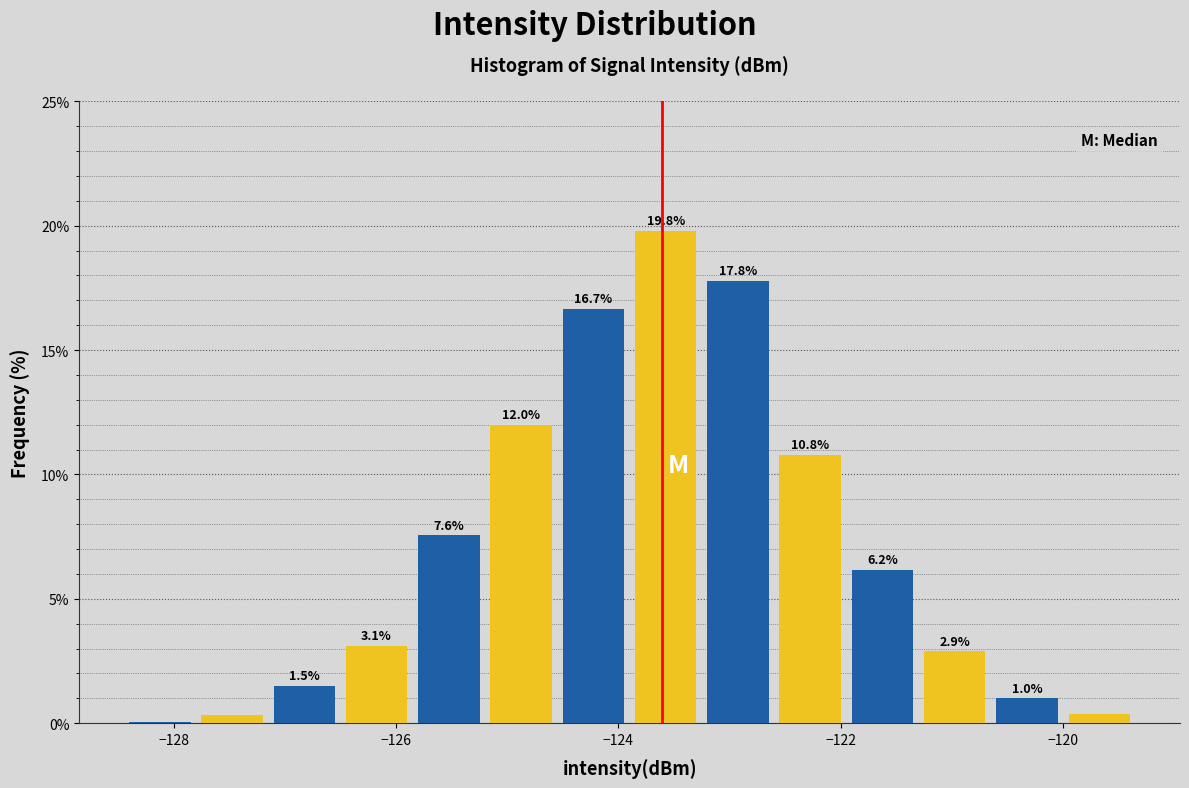

Read against the x-axis, roughly where is the centre of the tallest bar?

-123.6